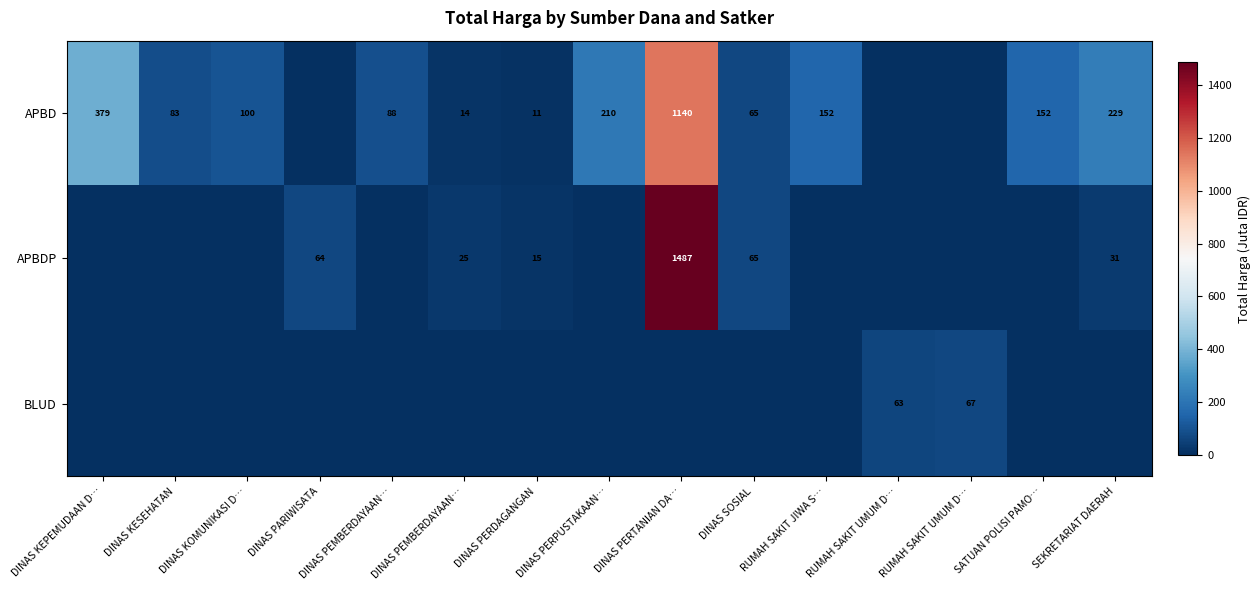

Rank the categories by APBDP value from lowest to highest.

DINAS KEPEMUDAAN D…, DINAS KESEHATAN, DINAS KOMUNIKASI D…, DINAS PEMBERDAYAAN…, DINAS PERPUSTAKAAN…, RUMAH SAKIT JIWA S…, RUMAH SAKIT UMUM D…, RUMAH SAKIT UMUM D…, SATUAN POLISI PAMO…, DINAS PERDAGANGAN, DINAS PEMBERDAYAAN…, SEKRETARIAT DAERAH, DINAS PARIWISATA, DINAS SOSIAL, DINAS PERTANIAN DA…